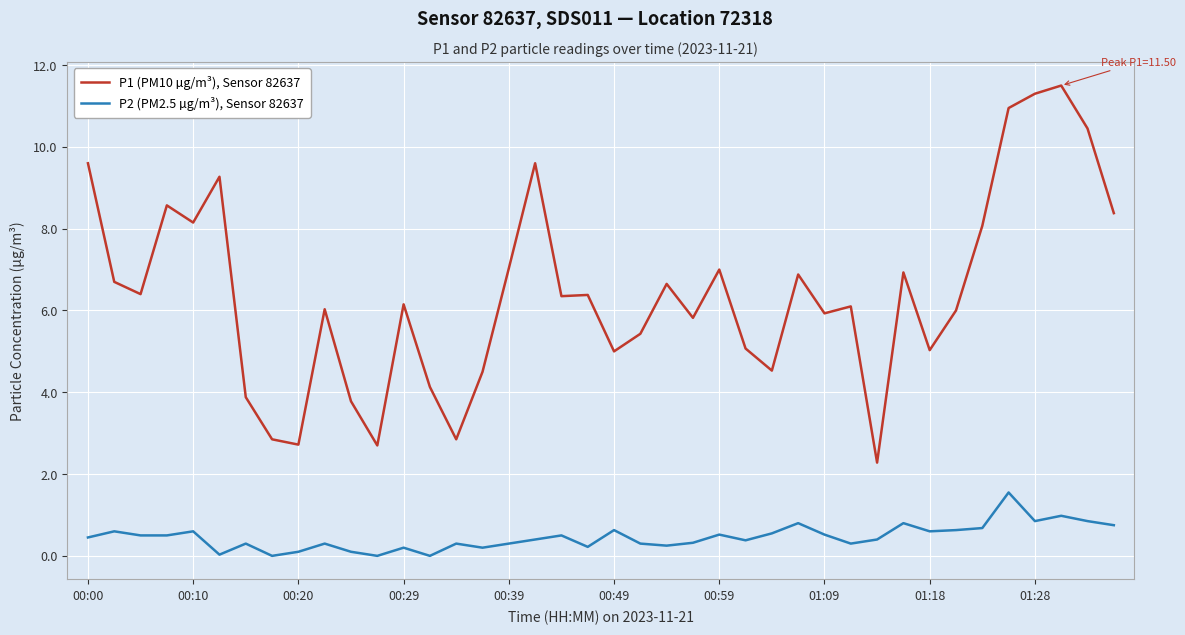

Which series has the largest total across all categories?

P1 (PM10 µg/m³), Sensor 82637